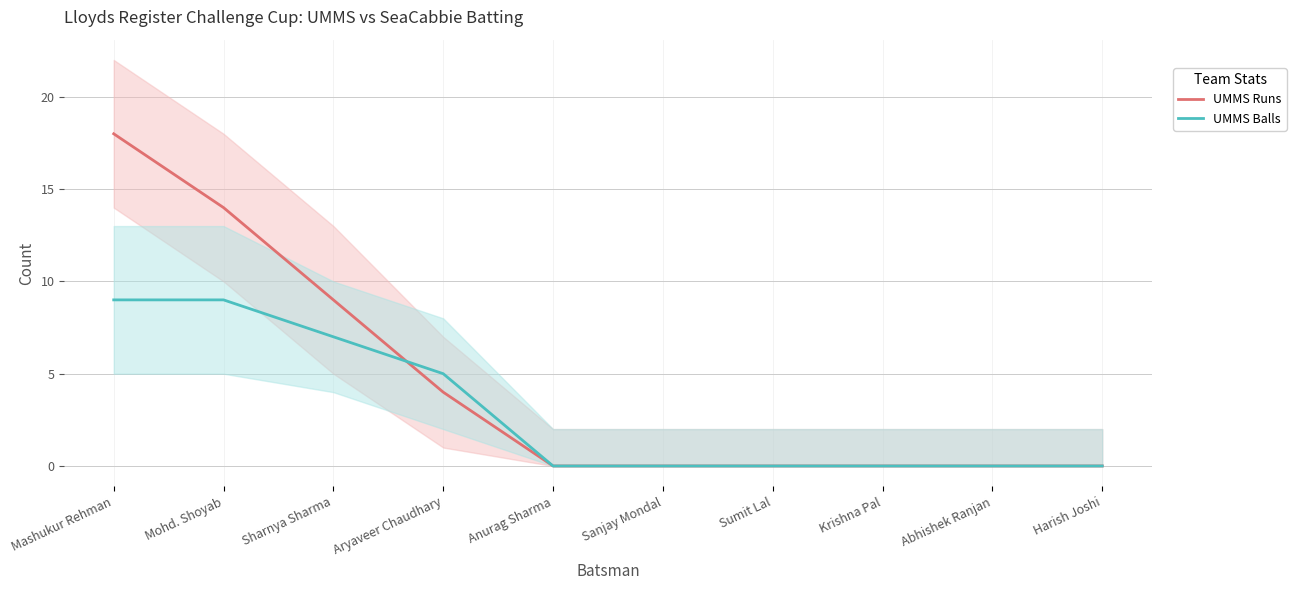

Is this an area chart (filled region under the line)?

No